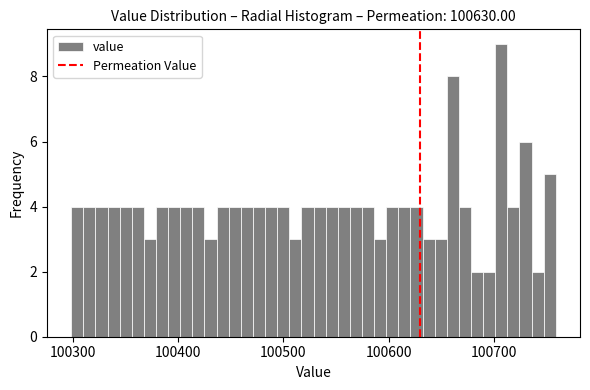

Around what value on the x-axis is the tallest bar? Give the approximate position of its centre, as read against the axis.

100710